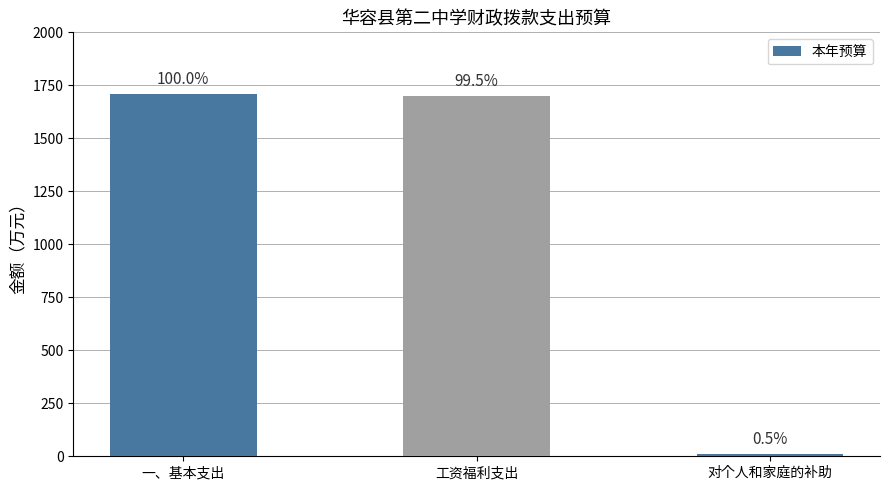

The value at 一、基本支出 is 1709.0. True or false?

True